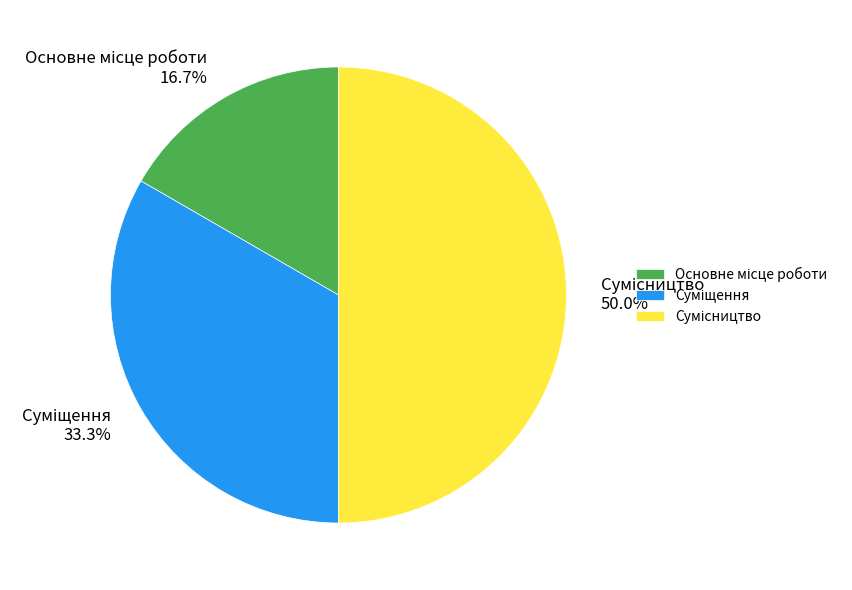

Count the number of slices in the pie.

3